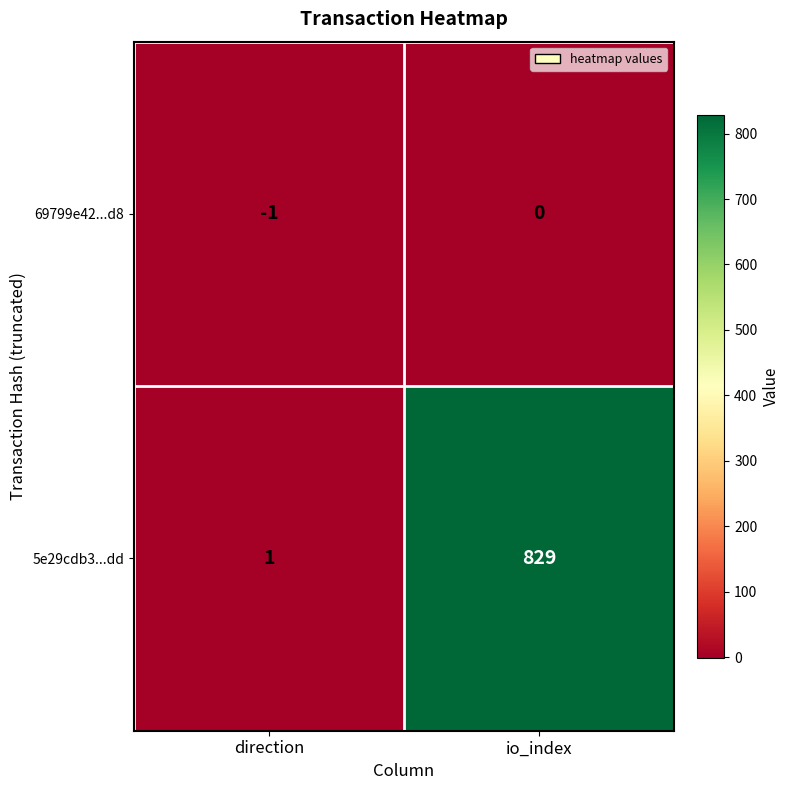

Which category has the lowest value across all series?

direction